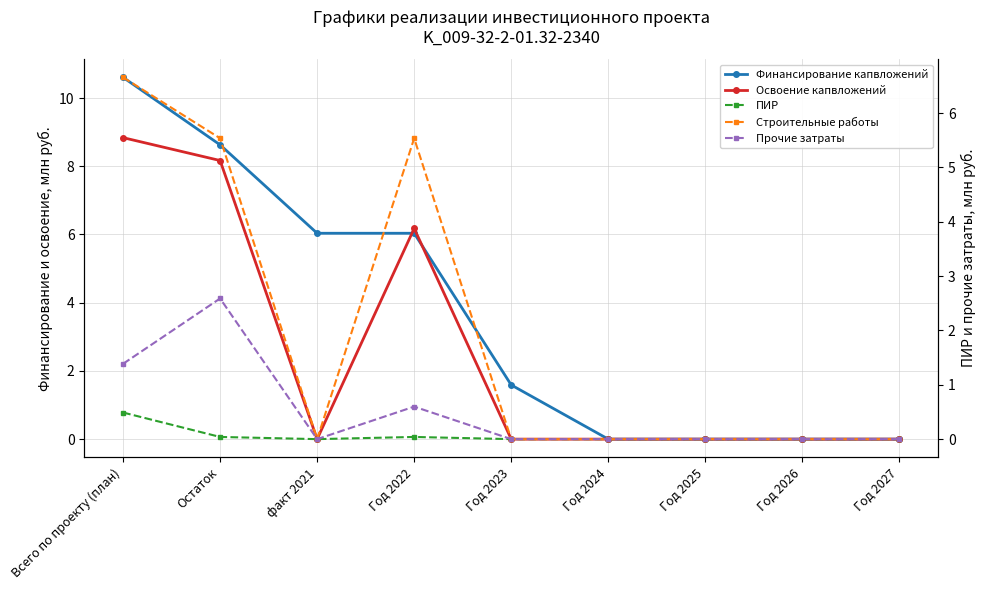

What is the difference between the highest and lowest values at Остаток?

8.6